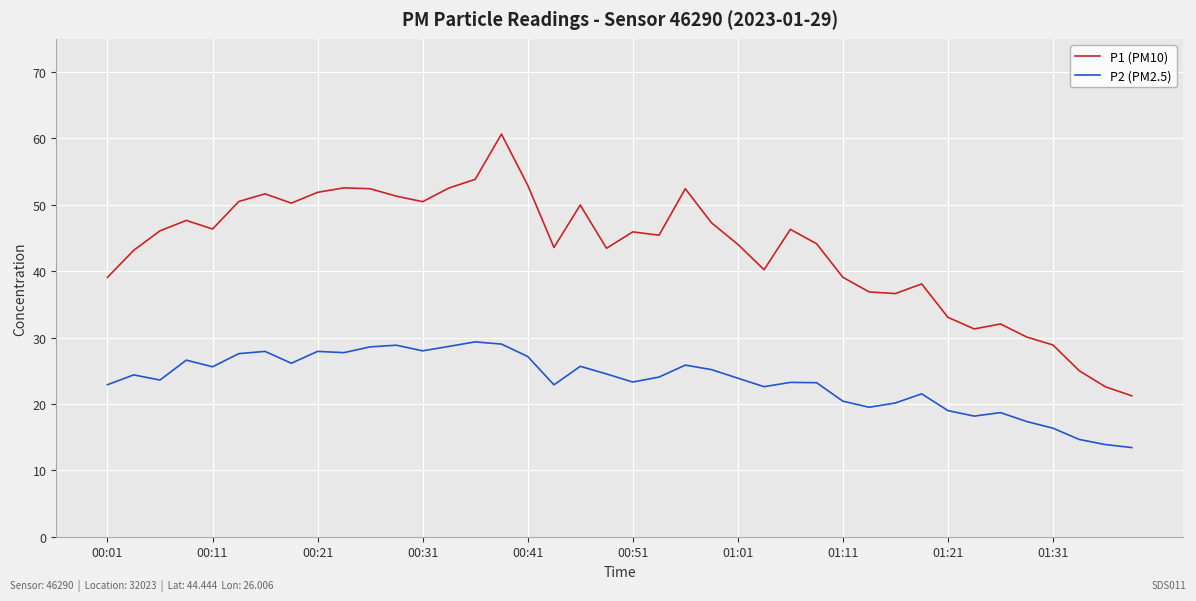

What is the lowest value of the P2 (PM2.5) series?

13.4